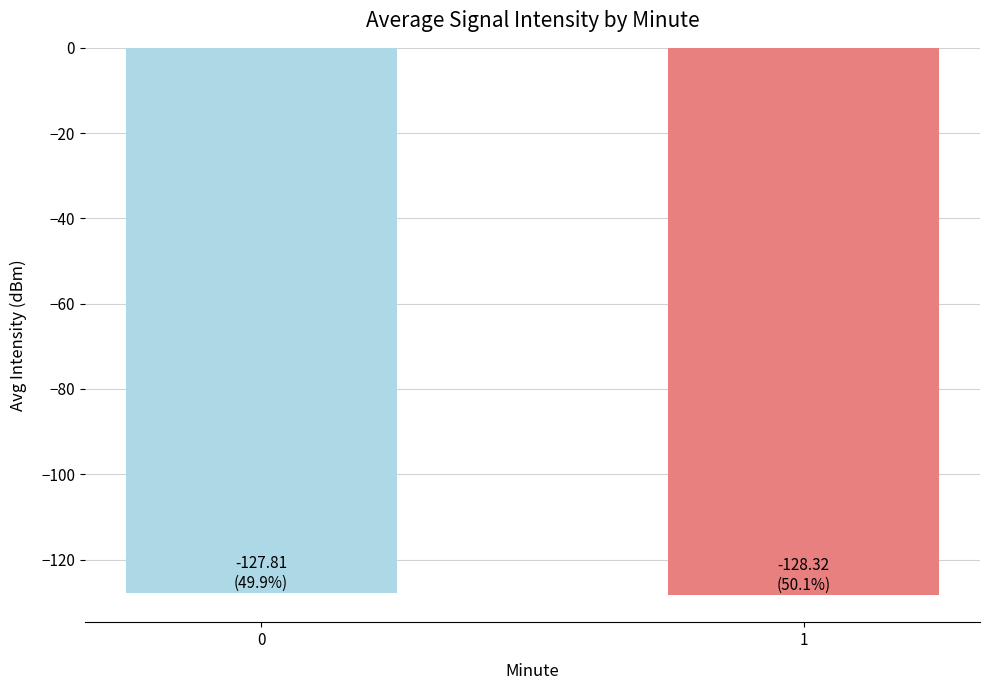

What is the difference between the values at 1 and 0?

0.5